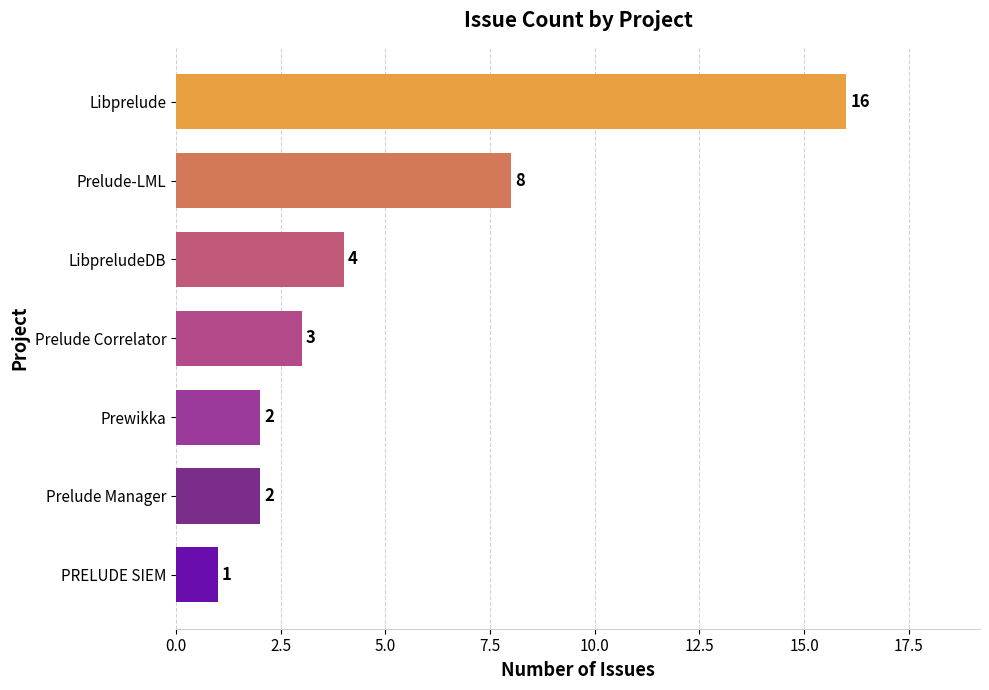

Reading bottom to top, list all the values displayed in this chart.

1	2	2	3	4	8	16